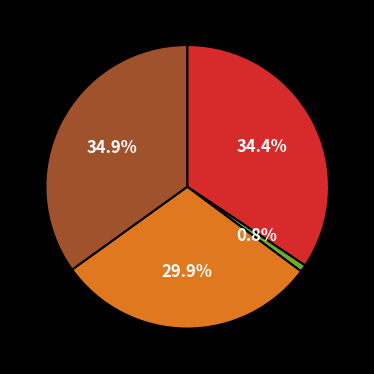

Is there a majority slice in this chart?

No